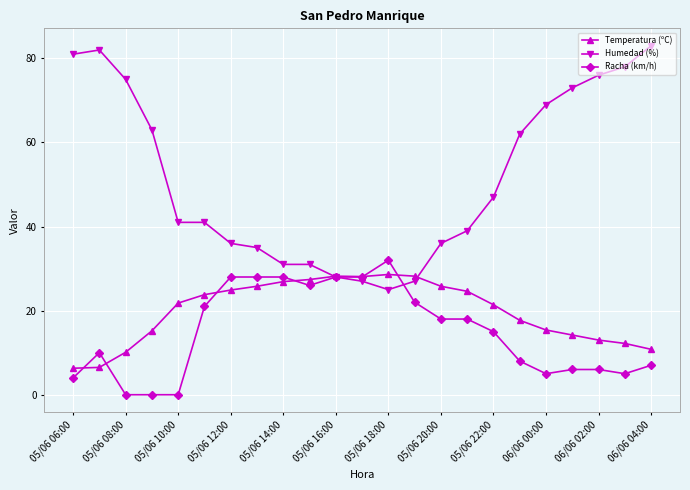

Which series has the largest total across all categories?

Humedad (%)